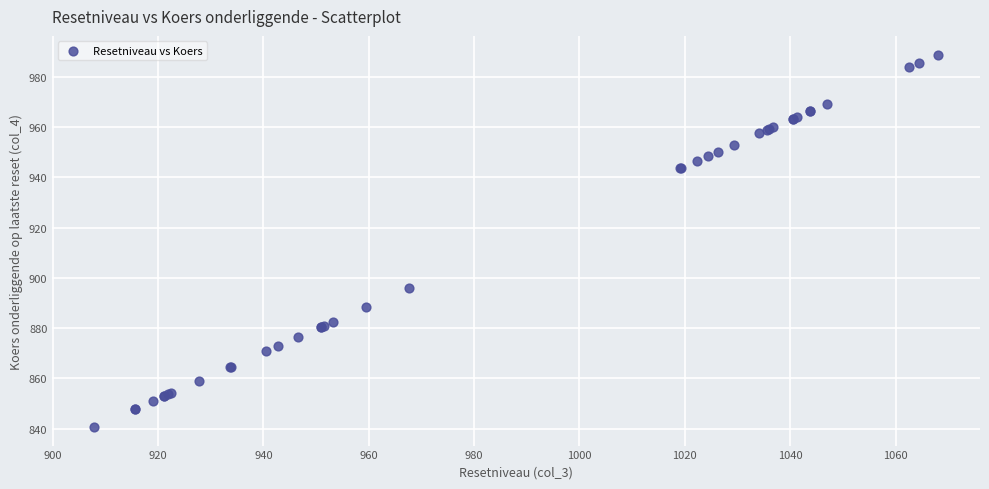

What Y value in the scatter plot is closest to 914?

896.0